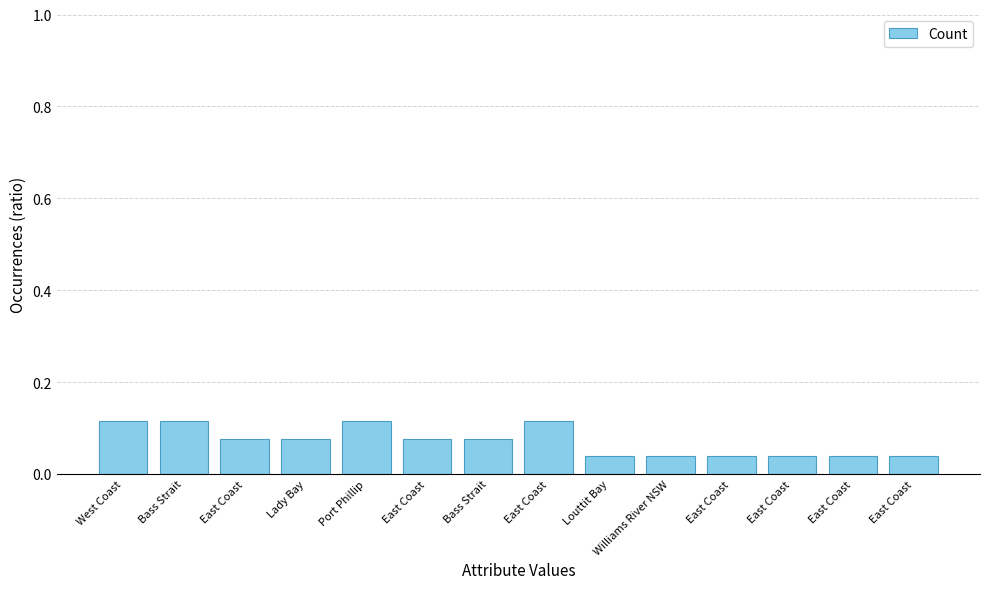

Count the number of categories in the chart.

14